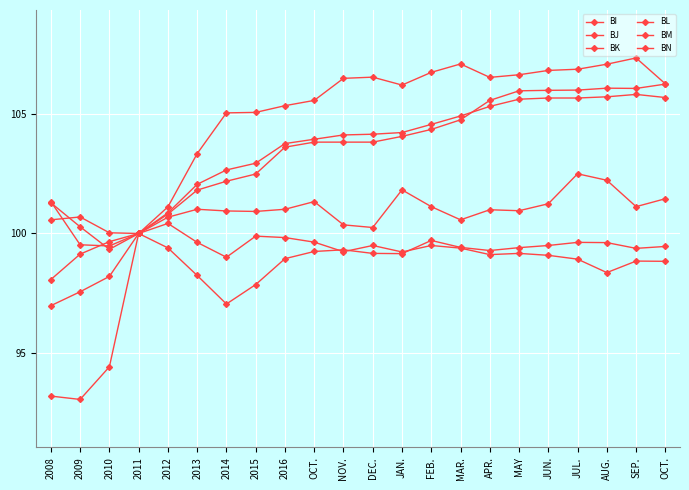

What is the total value across all series at JUN.?

618.2